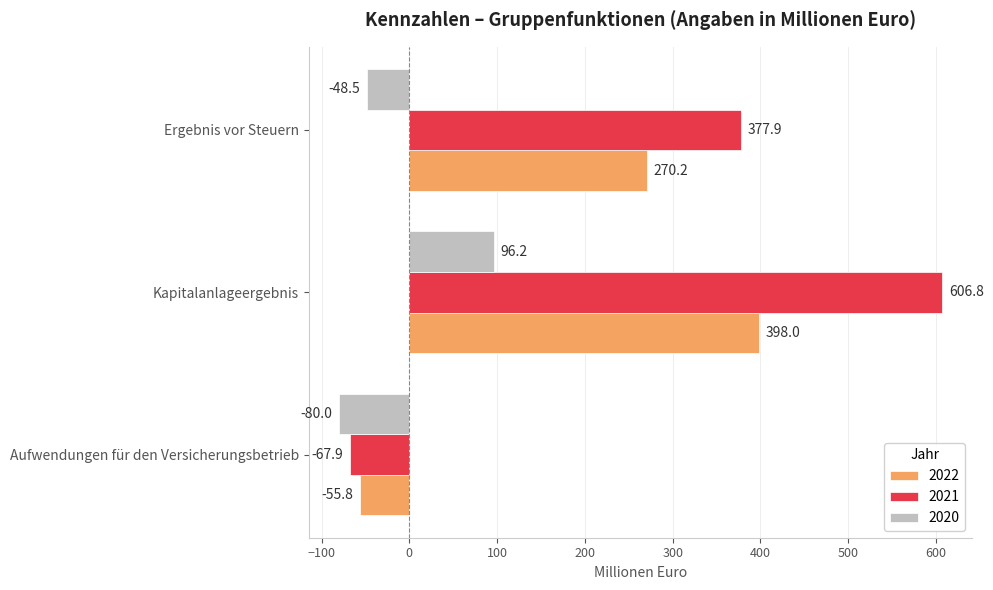

What is the average value of the 2020 series?

-10.8